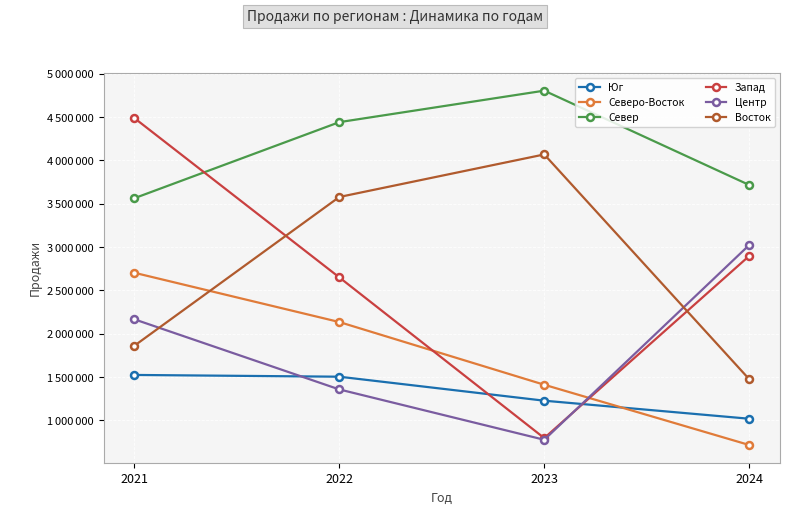

How many Северо-Восток values are between 1411782 and 2704237?

3